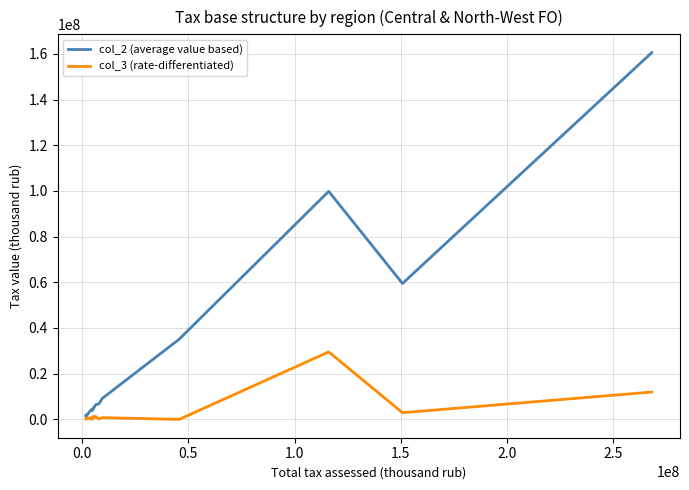

Which series has the largest total across all categories?

col_2 (average value based)